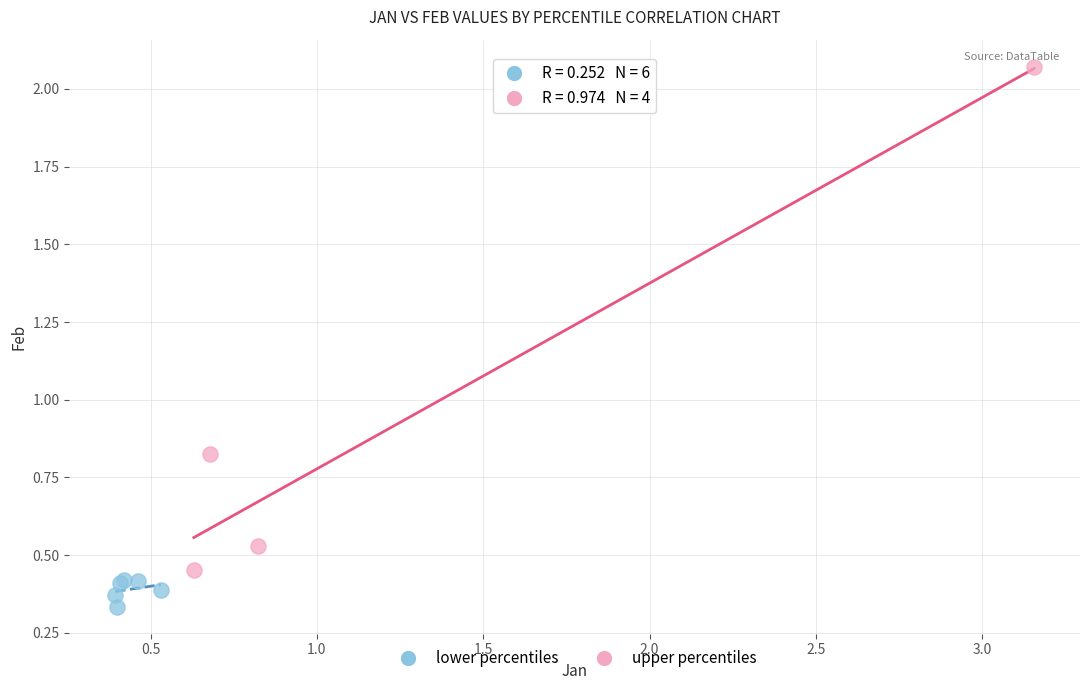

Which series has the widest spread of Y values?

upper percentiles